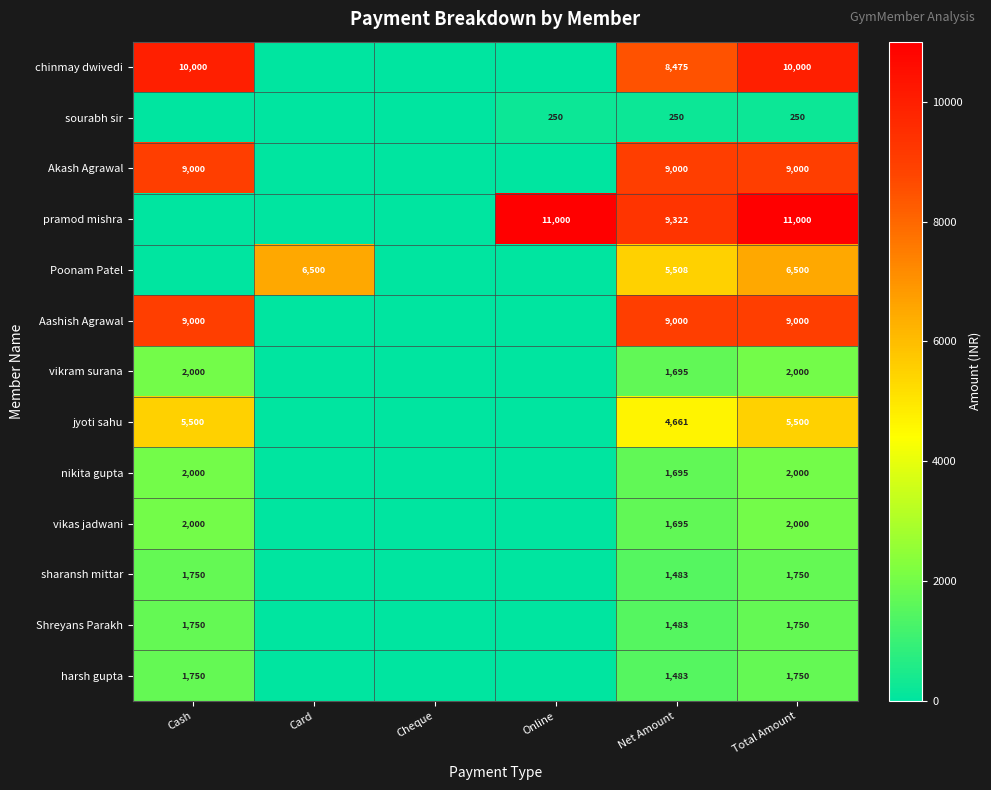

True or false: nikita gupta has a value of 2601 at Net Amount.

False